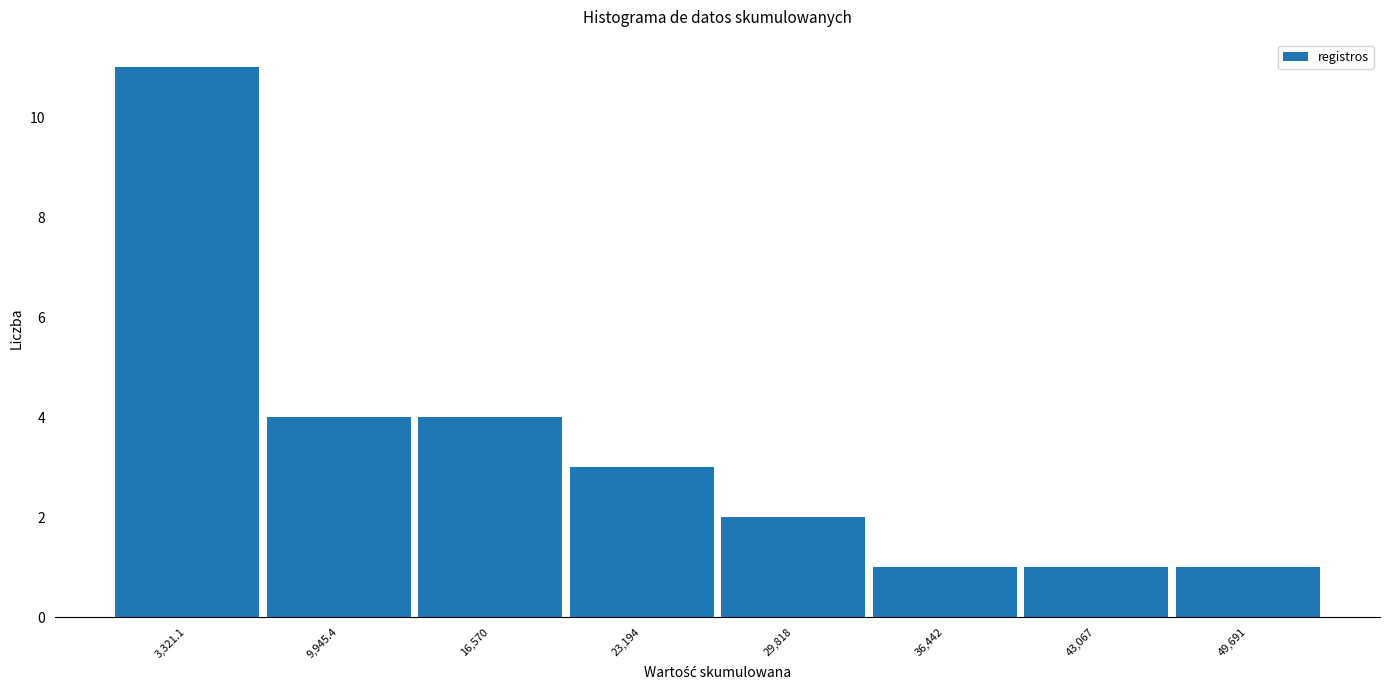

Reading left to right, transcribe this chart: for each bar, give the range it covers on the x-axis and its height. Neither the bar edges nor the heights are printed on the chart, so give them approximately, as read against the axes.

0 to 7000: 11
7000 to 13000: 4
13000 to 20000: 4
20000 to 27000: 3
27000 to 33000: 2
33000 to 40000: 1
40000 to 46000: 1
46000 to 53000: 1